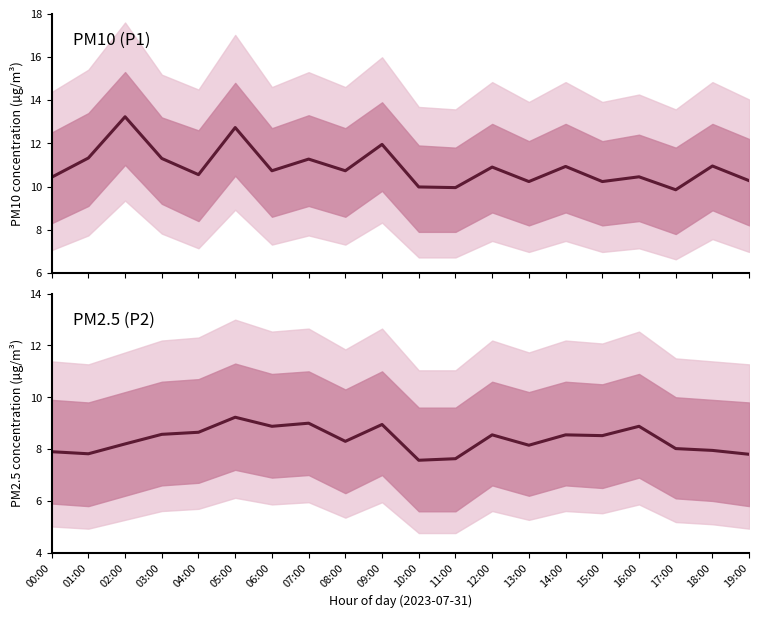

How many distinct data groups are displayed?

2